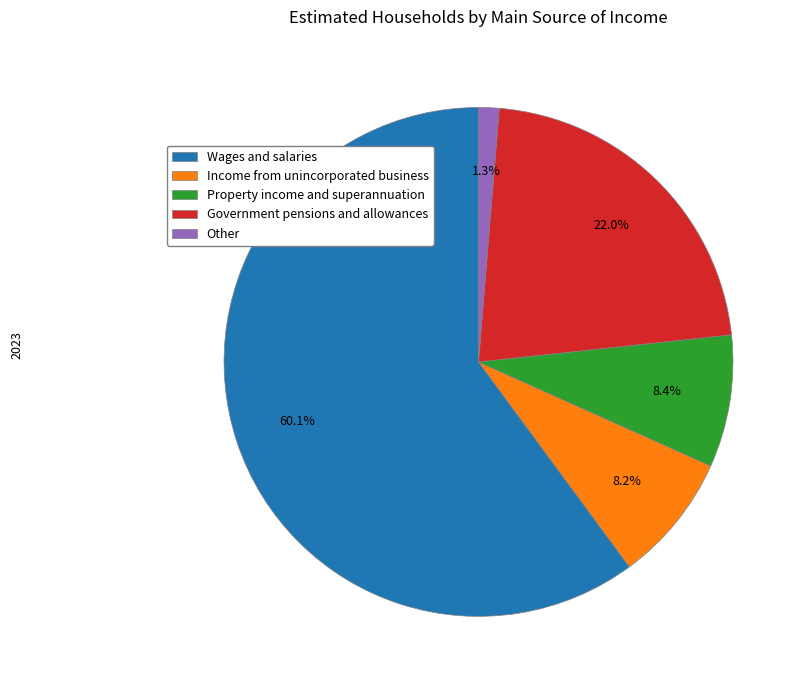

Approximately how many times larger is the value at Other compared to Government pensions and allowances?

0.1